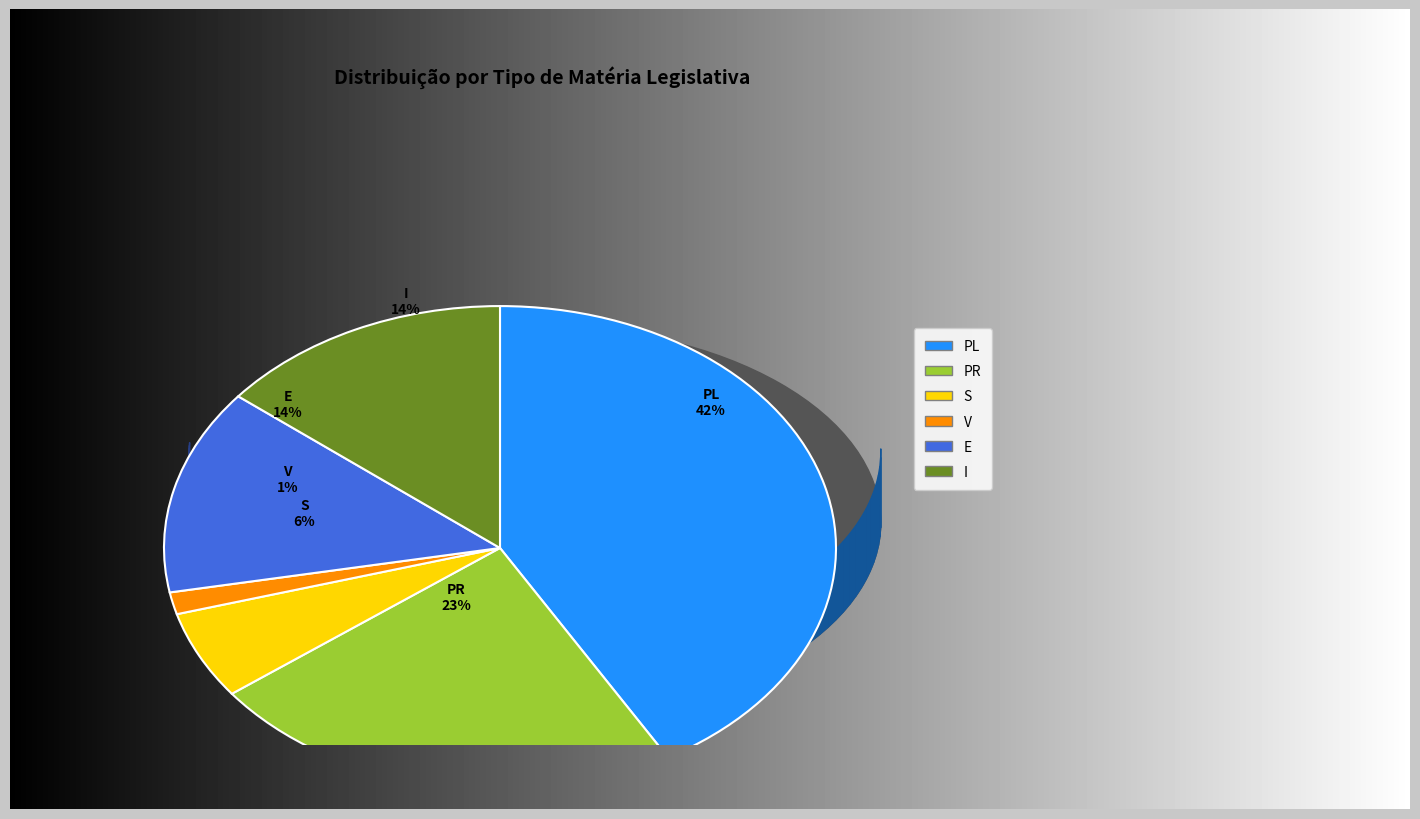

What is the smallest slice in the pie chart?

V